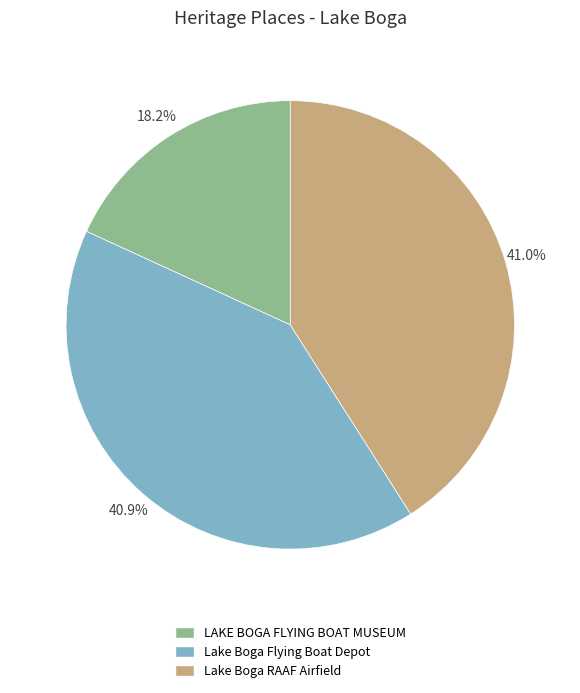

How many slices are in this pie chart?

3